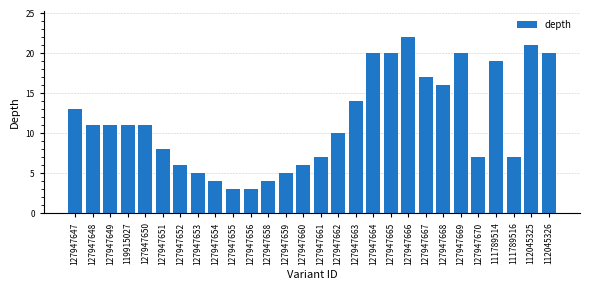

What value does the data have at 127947647?

13